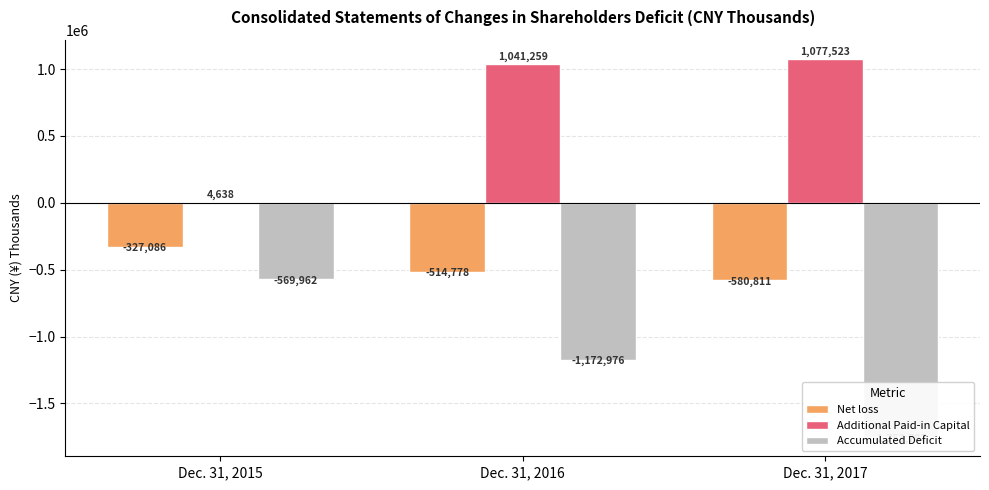

What is the sum of the Additional Paid-in Capital values at Dec. 31, 2016 and Dec. 31, 2017?

2118782